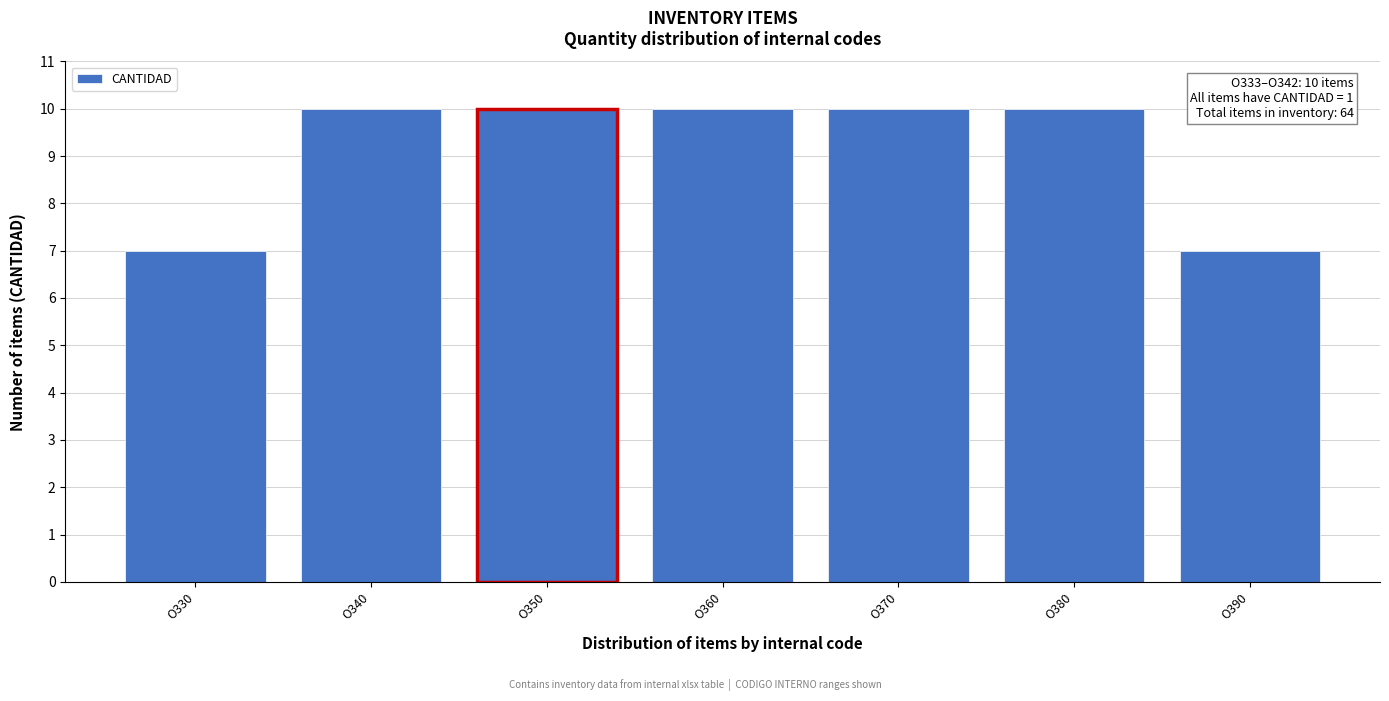

Reading right to left, transcribe all the data shown in this chart.

O390=7	O380=10	O370=10	O360=10	O350=10	O340=10	O330=7